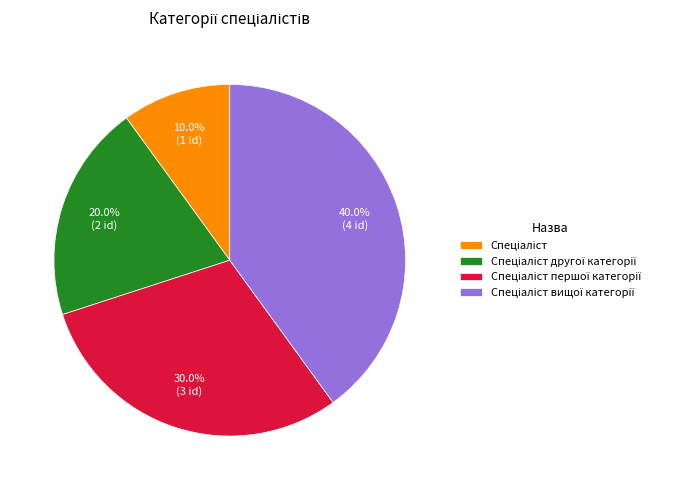

Does any single category account for the majority?

No